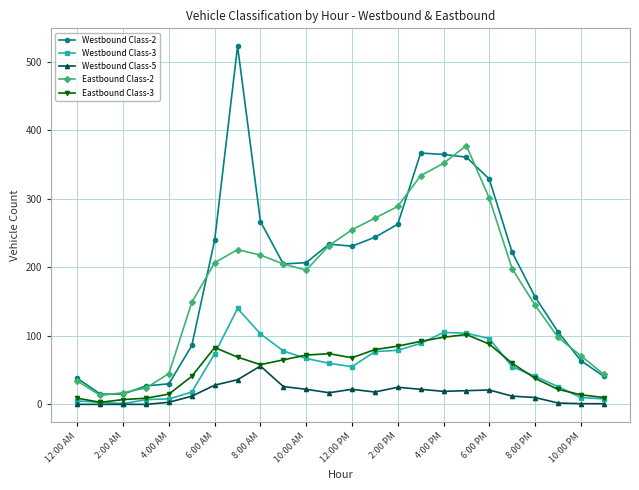

True or false: Westbound Class-2 and Westbound Class-3 intersect in this chart.

False